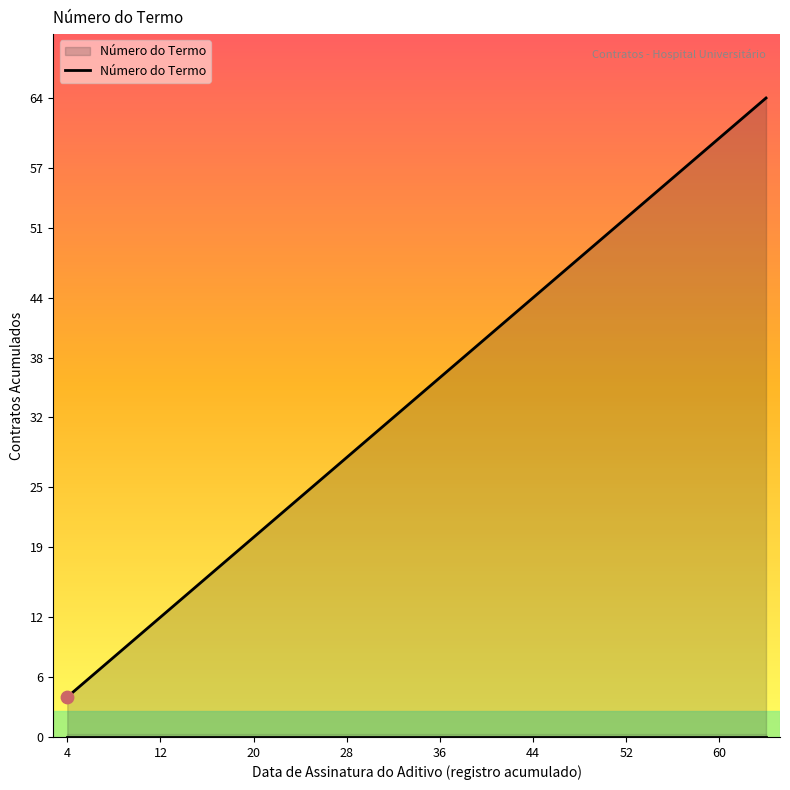

What is the maximum value shown in the chart?

64